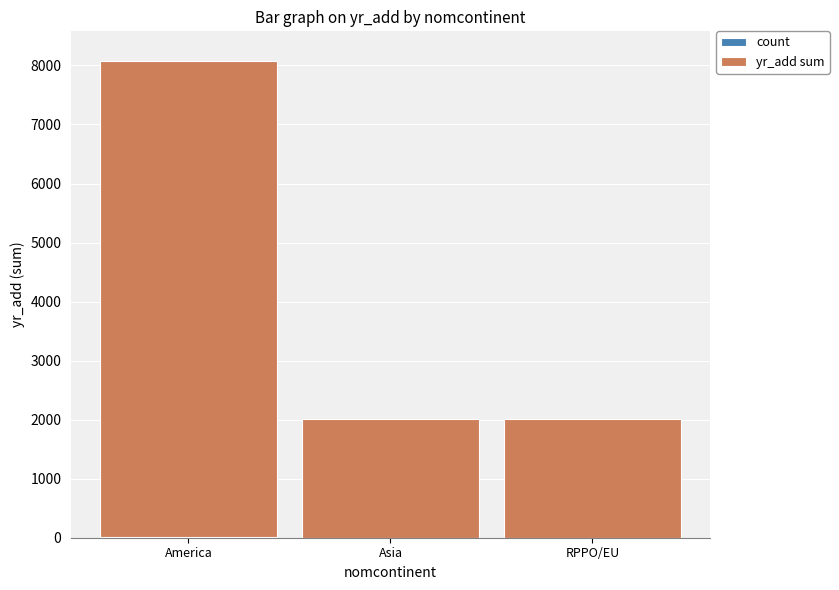

Are the bars grouped side by side (vs. stacked)?

No